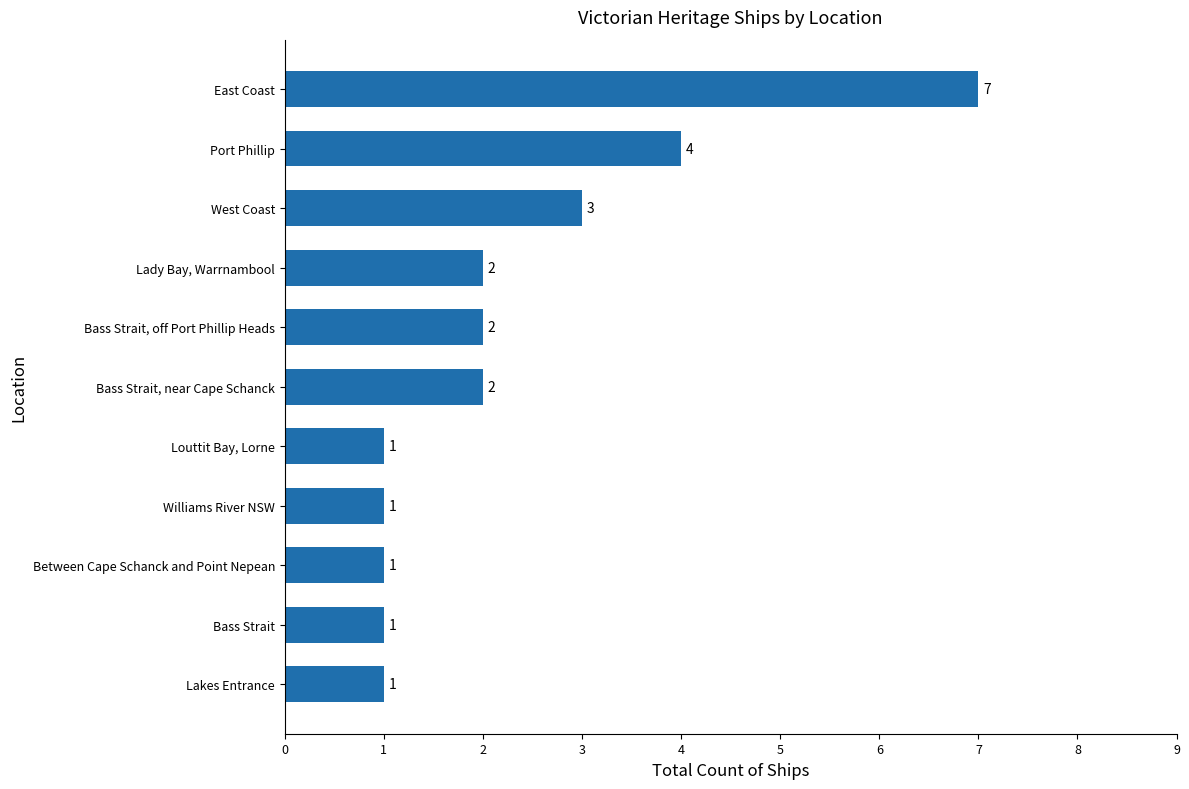

What is the sum of the values at Lady Bay, Warrnambool and West Coast?

5